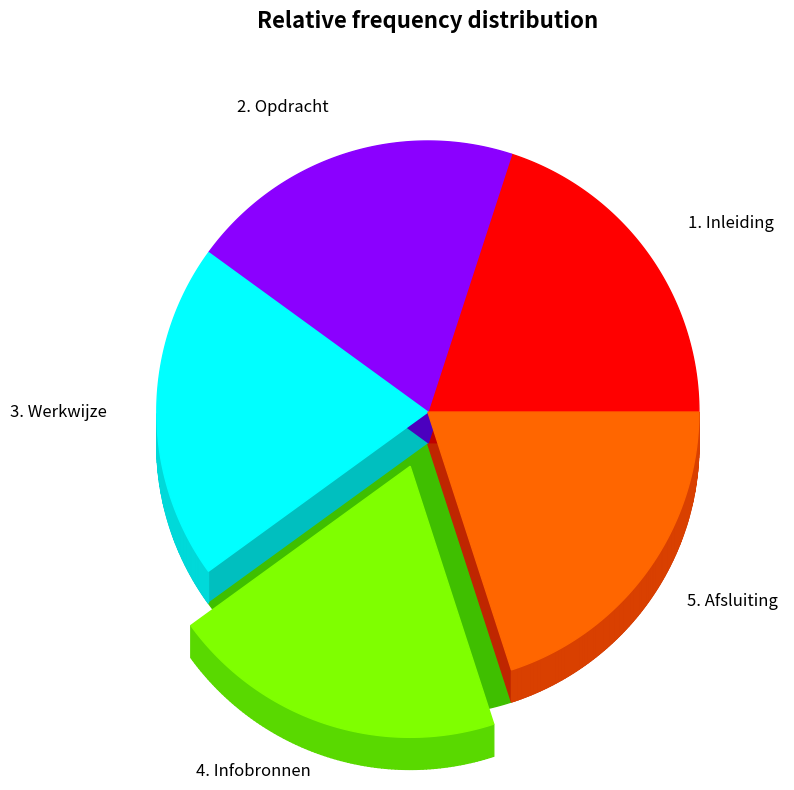

Does 5. Afsluiting represent more than half of the total?

No